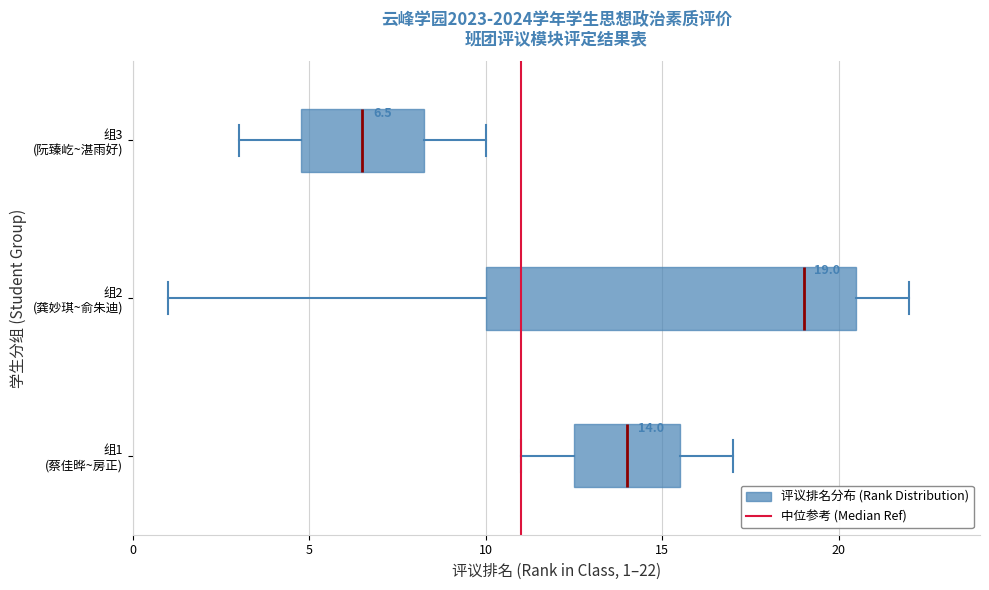

Comparing the boxes themselves (not the whiskers), which one is the widest?

组2 (龚妙琪~俞朱迪)